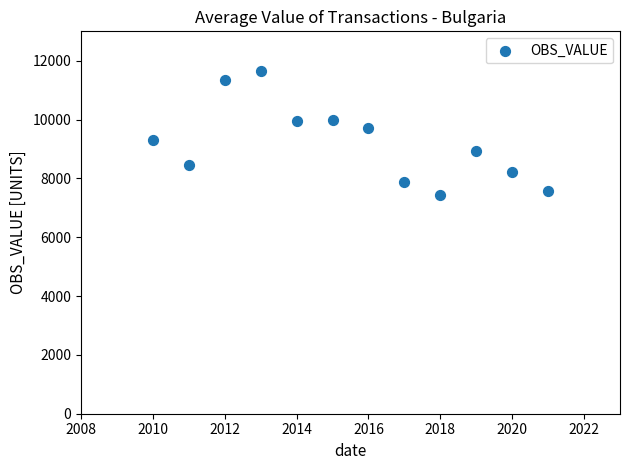

What is the average X value?

2015.5